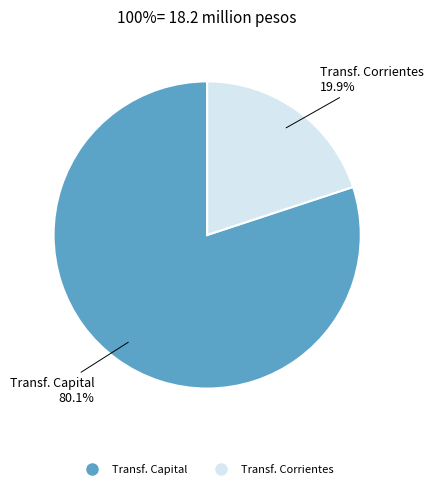

Count the number of slices in the pie.

2